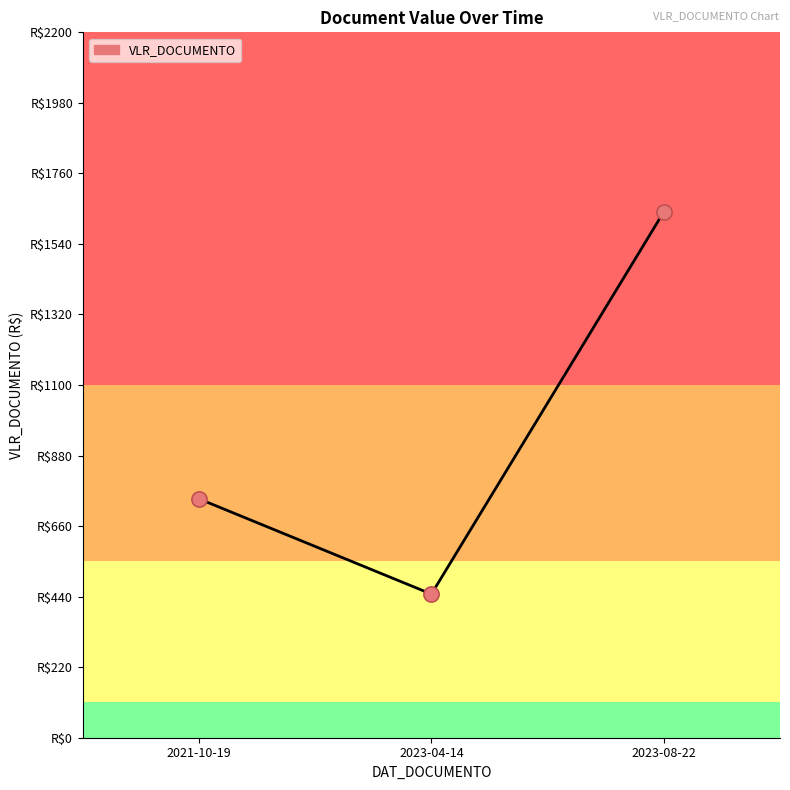

What is the change in value from 2021-10-19 to 2023-08-22?

+895